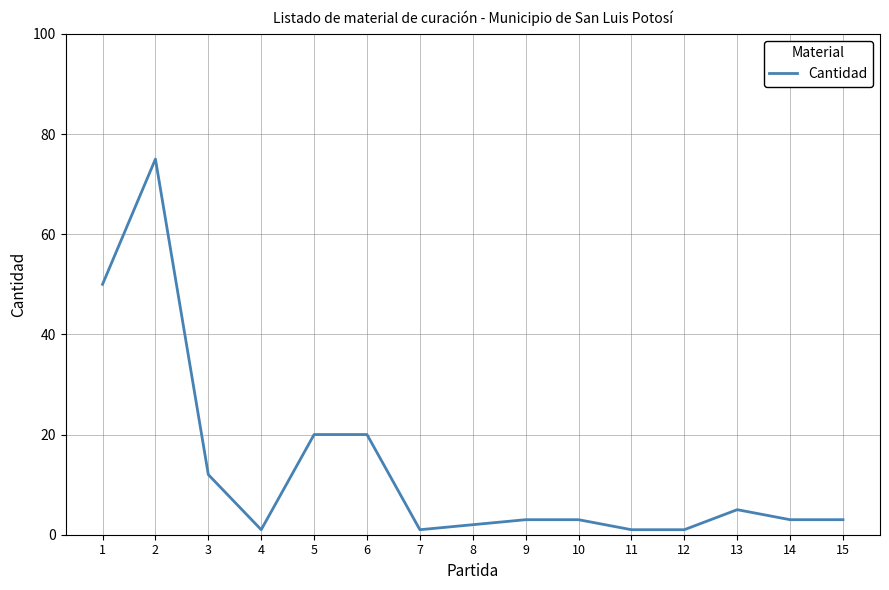

What is the ratio of the value at 2 to the value at 14?

25.0